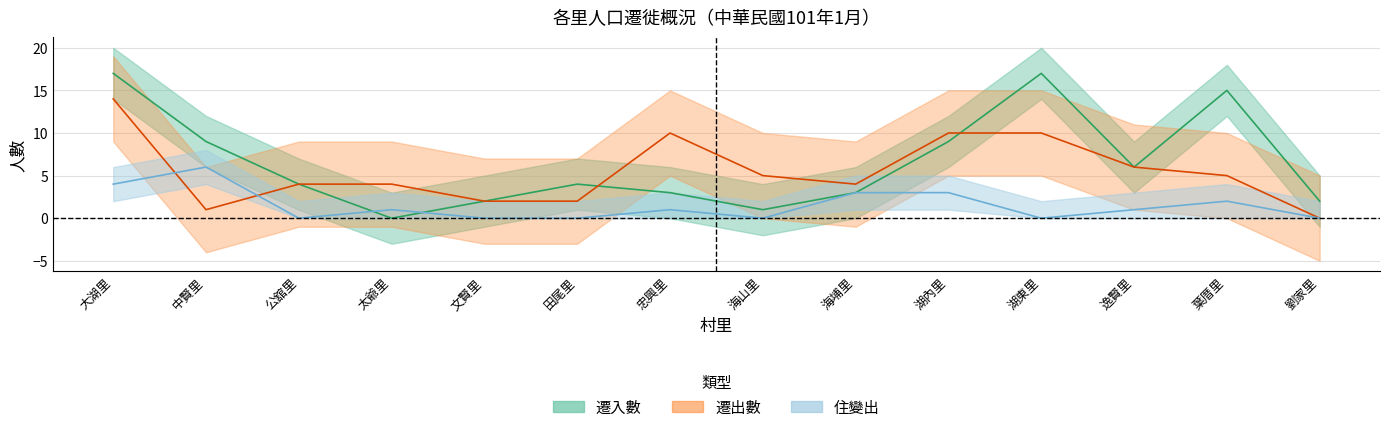

What is the label of the 14th point from the right?

大湖里